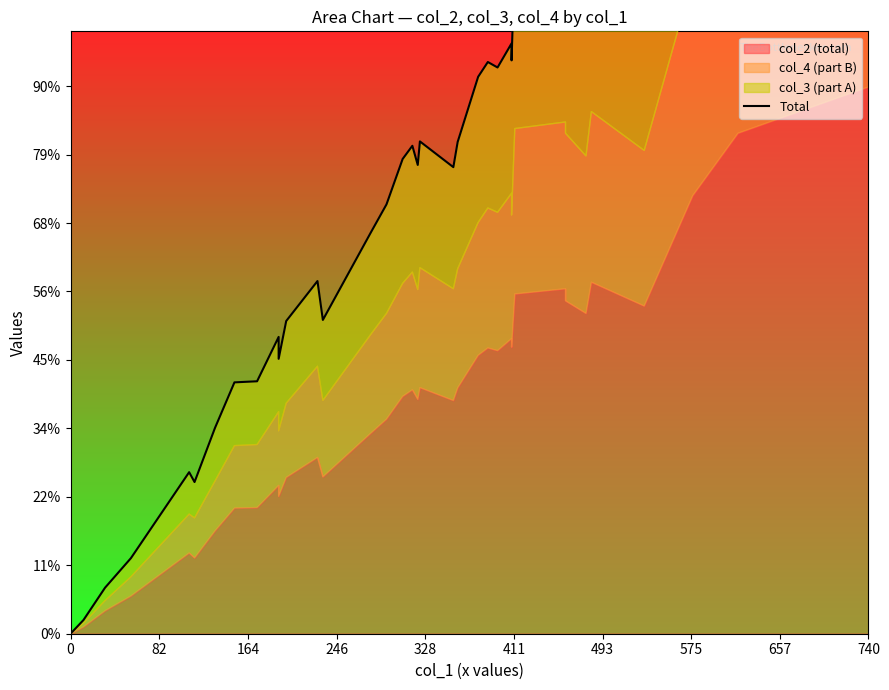

What is the sum of all values?

59476